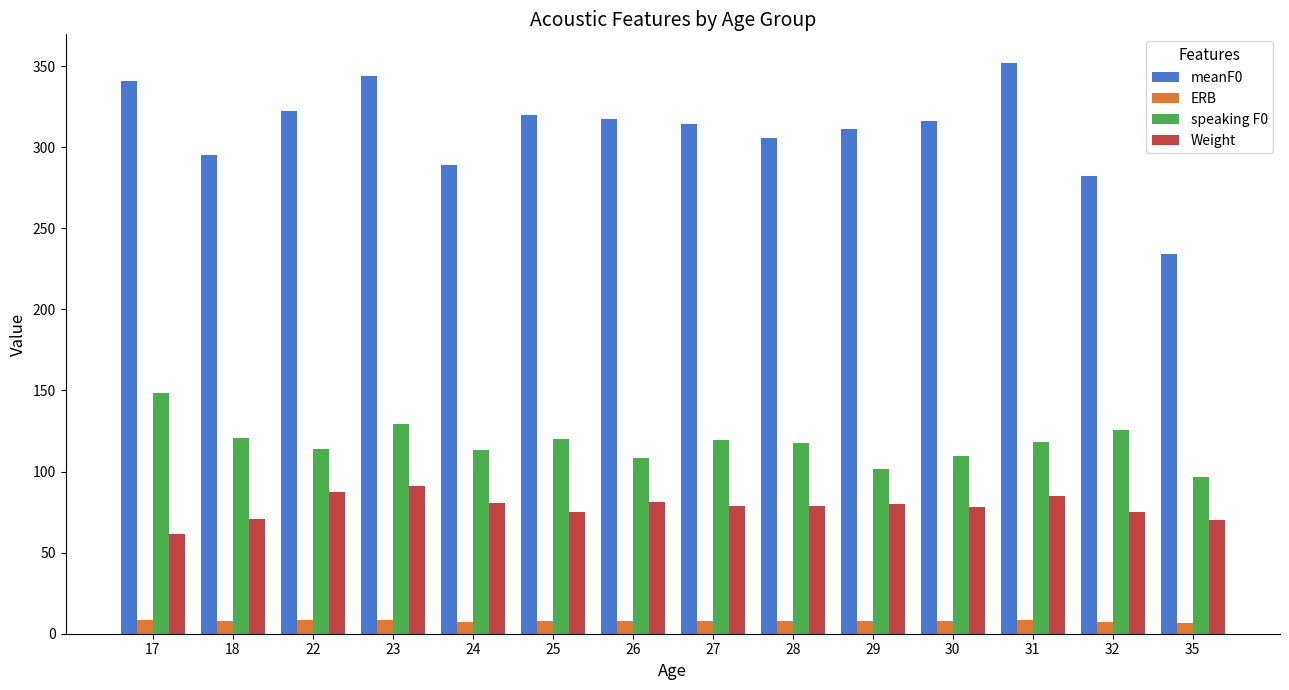

What is the average value of the meanF0 series?

310.2